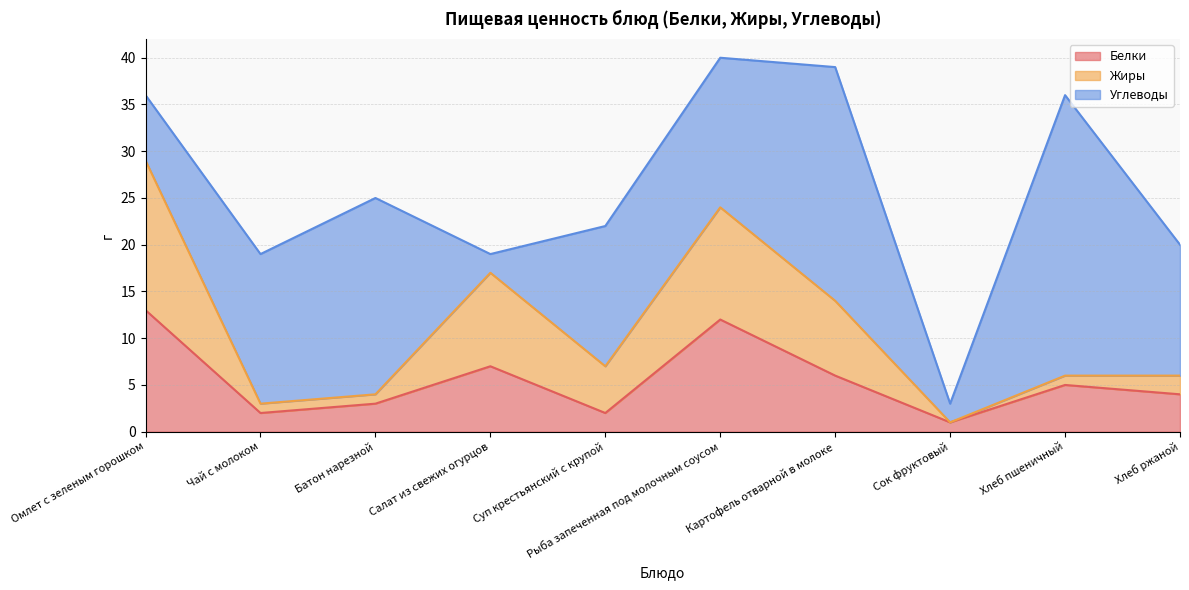

Rank the categories by Жиры value from lowest to highest.

Сок фруктовый, Чай с молоком, Батон нарезной, Хлеб пшеничный, Хлеб ржаной, Суп крестьянский с крупой, Картофель отварной в молоке, Салат из свежих огурцов, Рыба запеченная под молочным соусом, Омлет с зеленым горошком